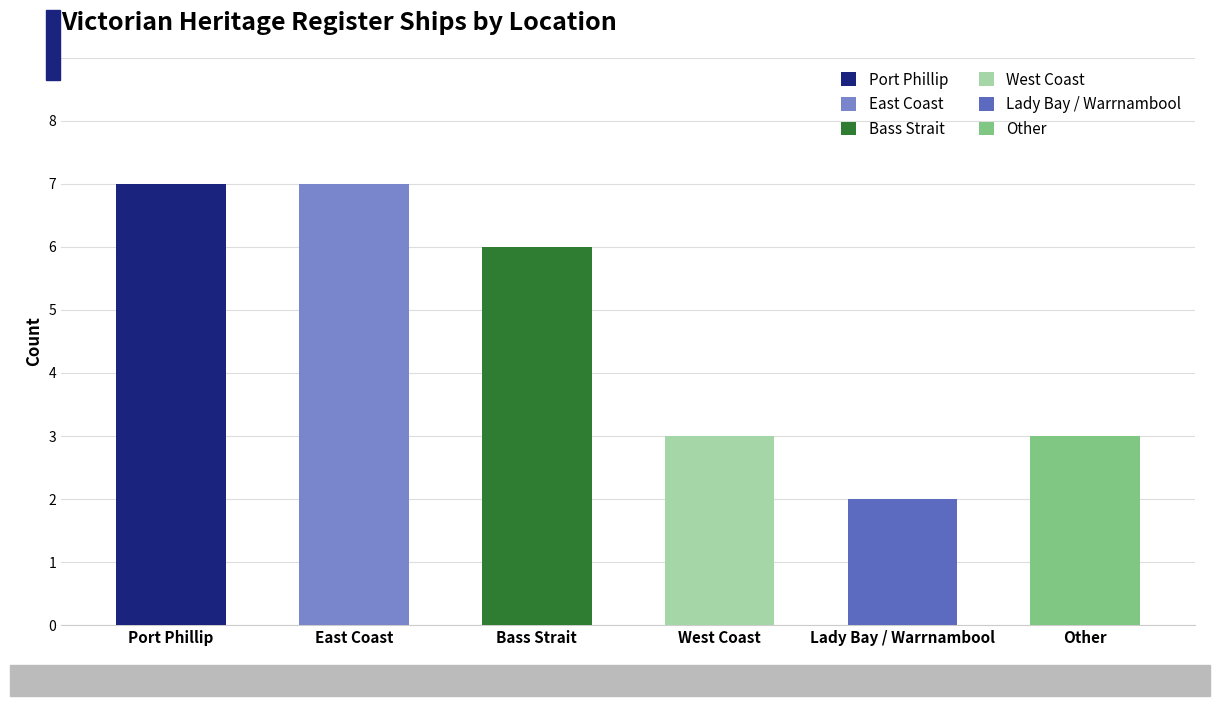

What is the maximum value shown in the chart?

7